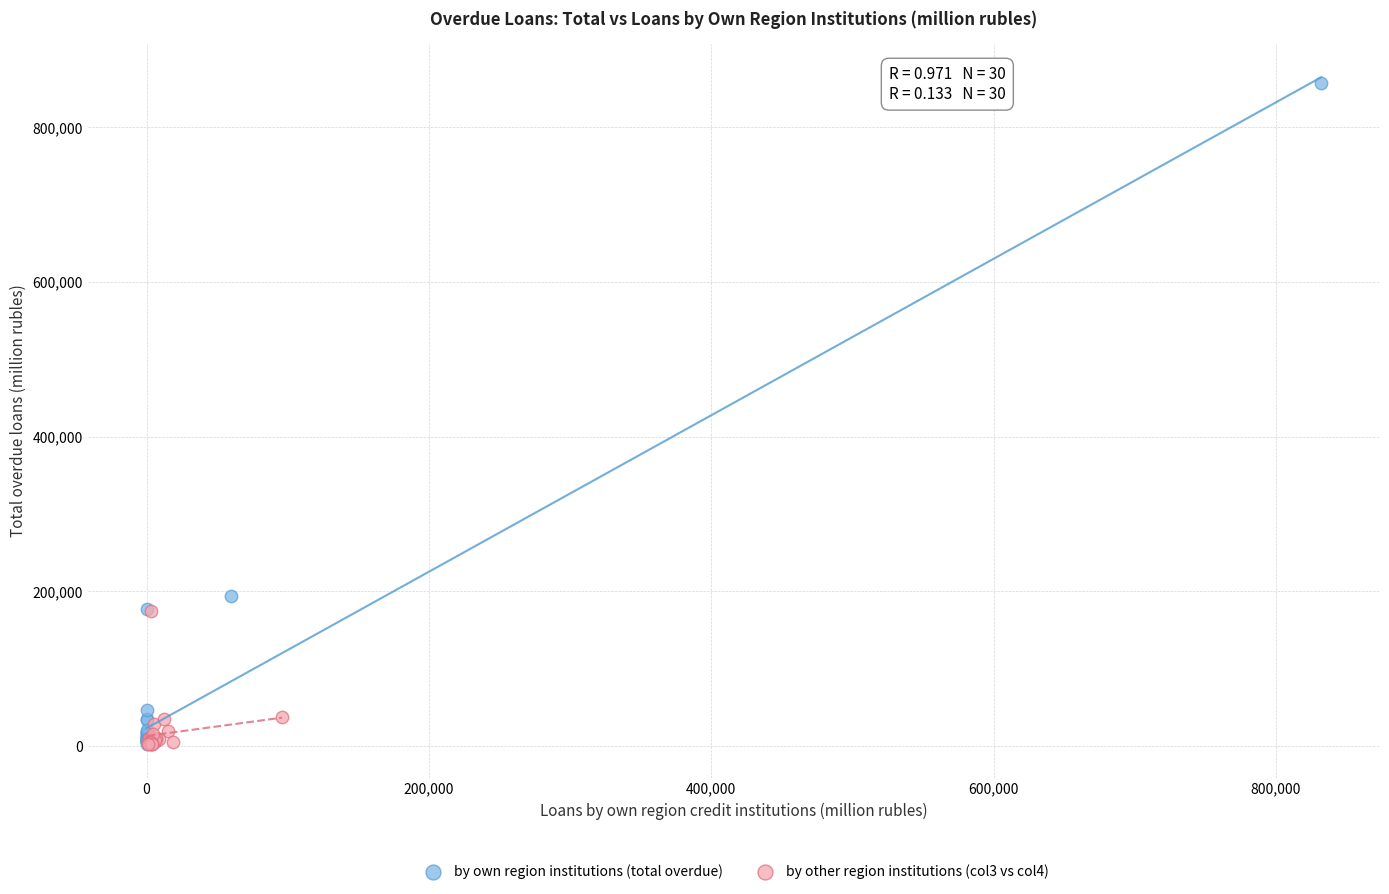

What are all the series names shown in the legend?

by own region institutions (total overdue), by other region institutions (col3 vs col4)